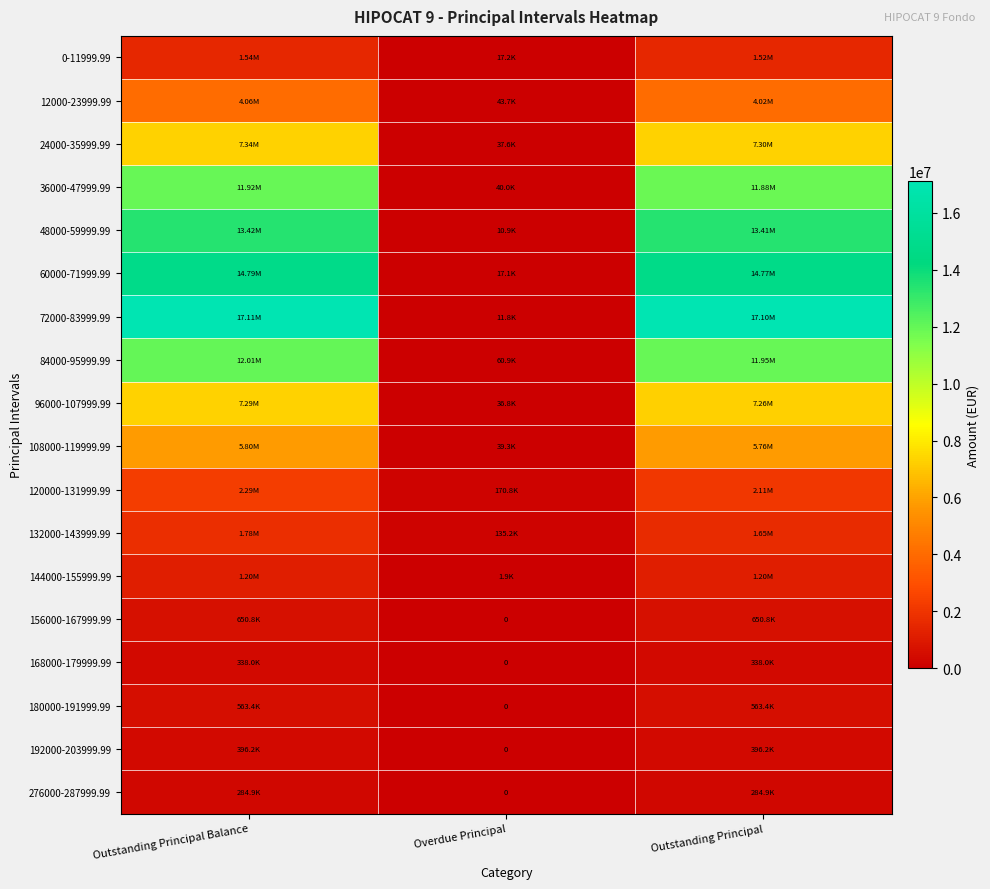

What is the maximum value shown in the chart?

17112966.3